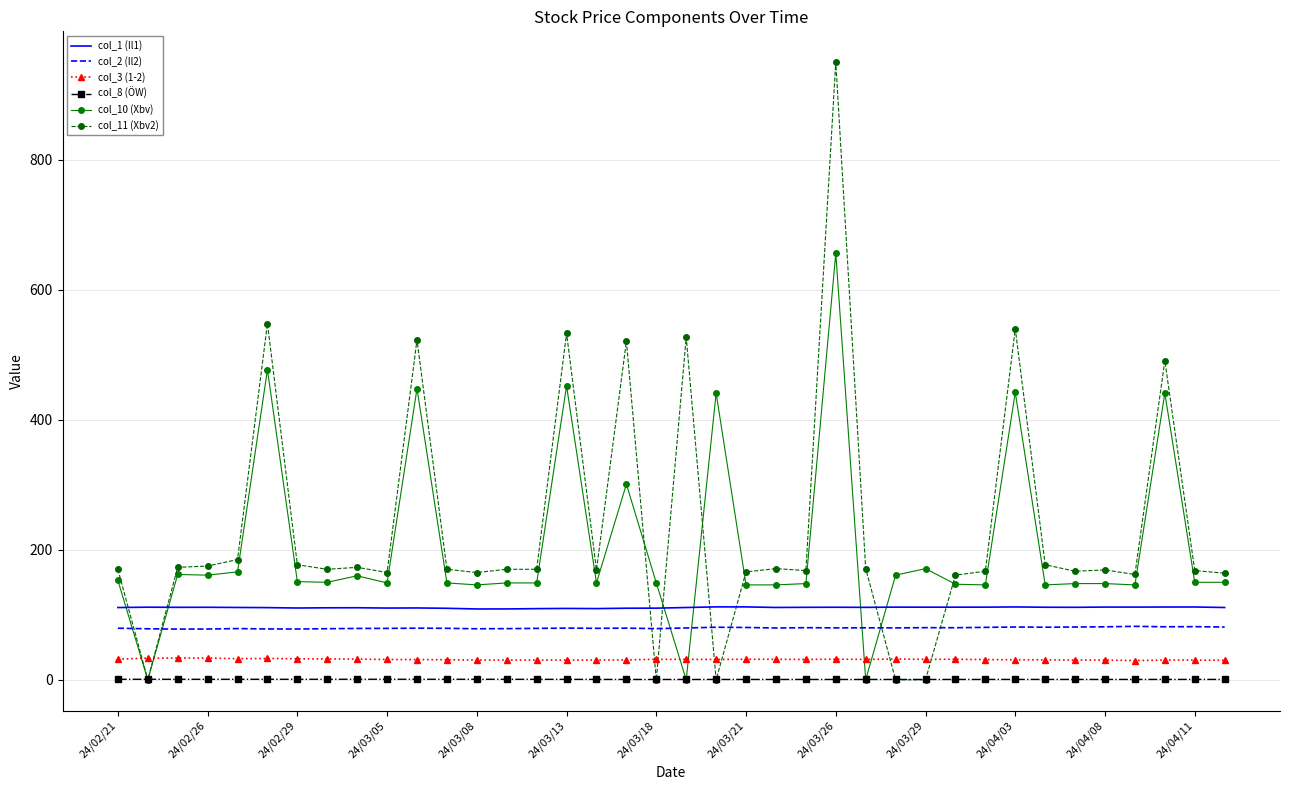

What is the maximum value shown in the chart?

950.0